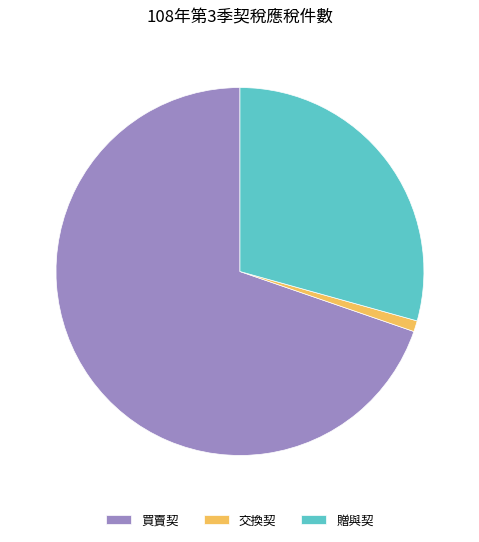

Does 買賣契 represent more than half of the total?

Yes